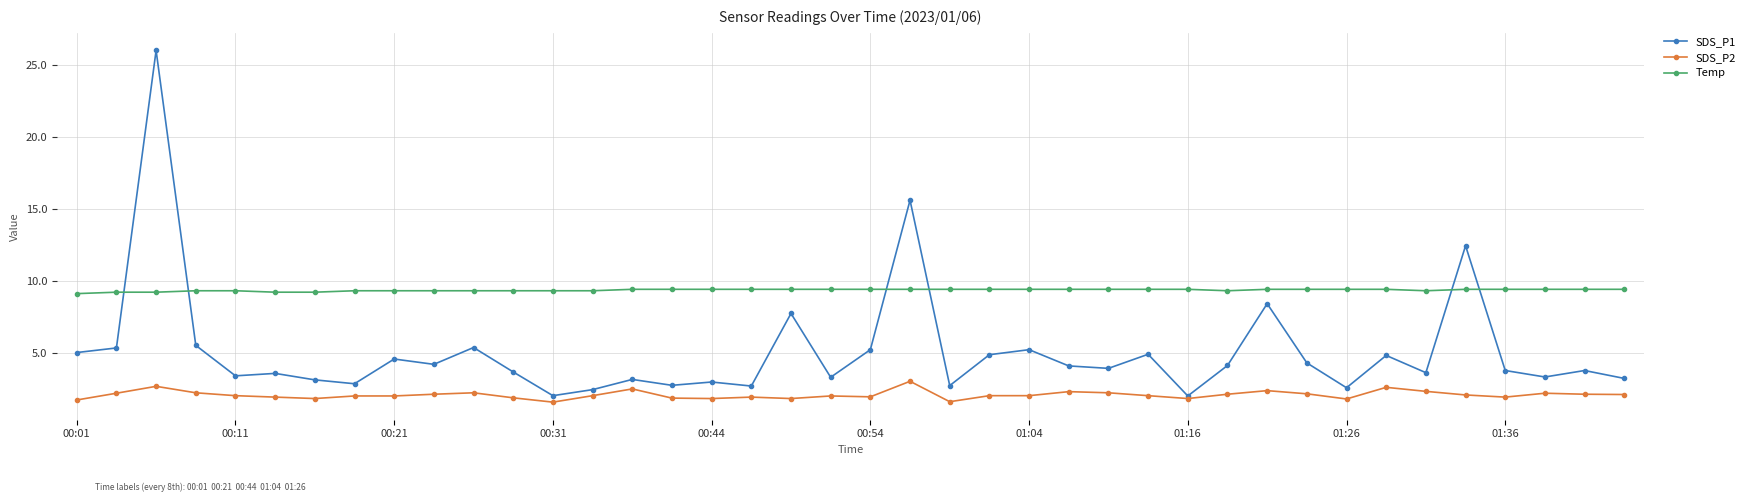

What is the difference between the maximum and minimum values in the SDS_P1 series?

24.0